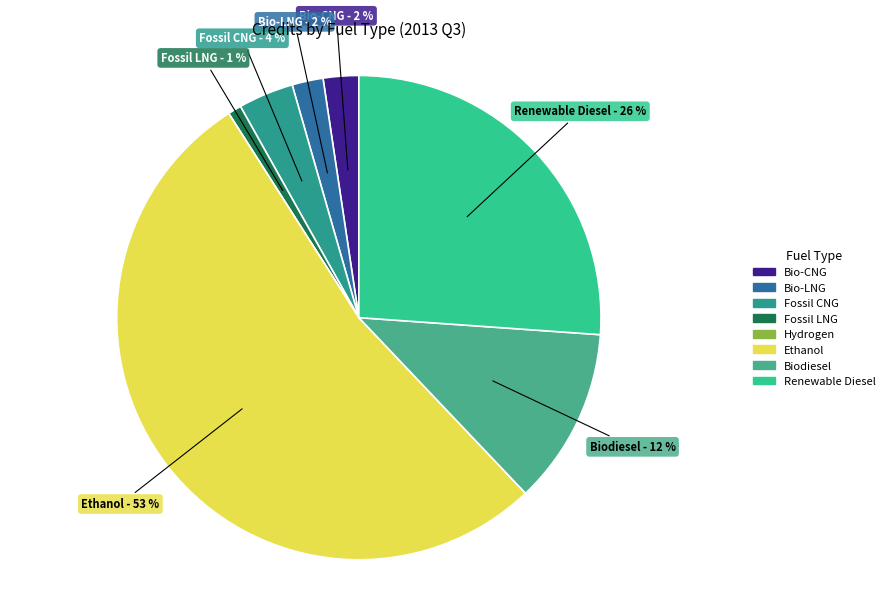

True or false: Fossil LNG accounts for 11% of the total.

False